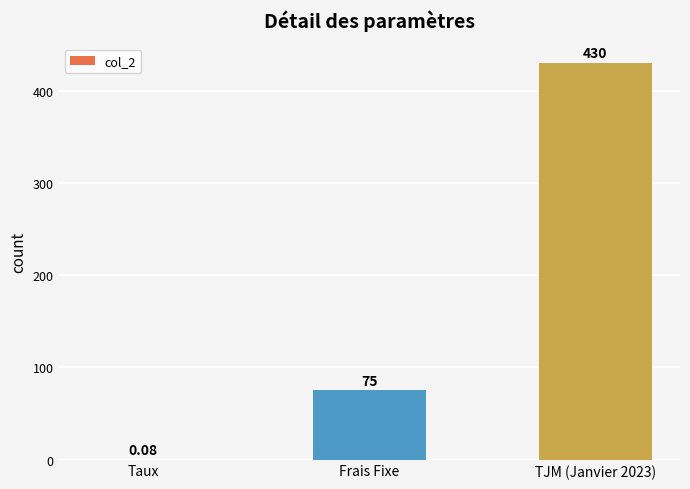

Which has a higher value, Taux or Frais Fixe?

Frais Fixe